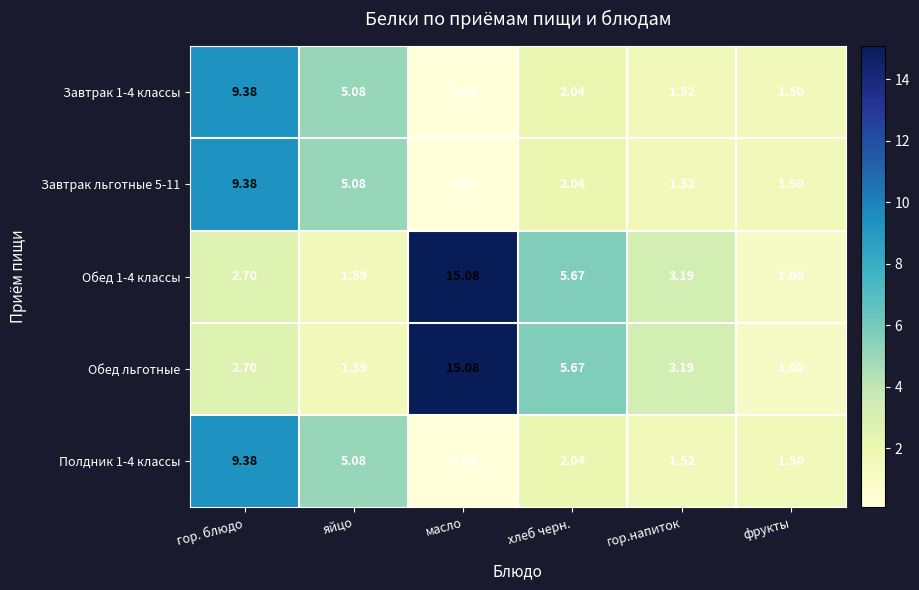

Rank the categories by Обед 1-4 классы value from lowest to highest.

фрукты, яйцо, гор. блюдо, гор.напиток, хлеб черн., масло